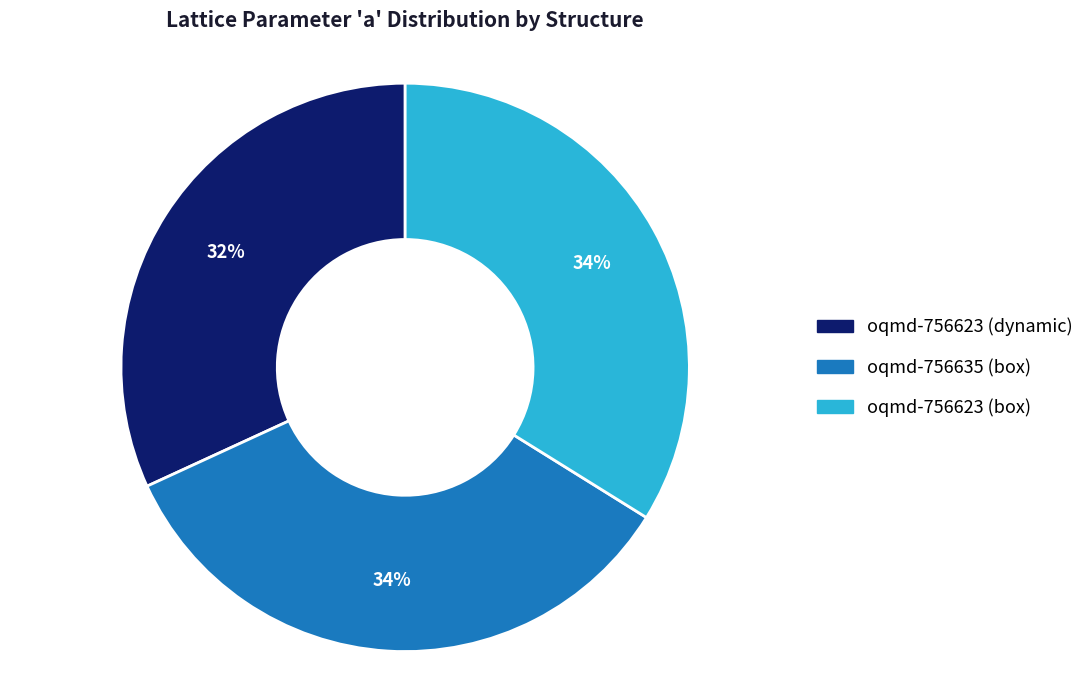

Is the sum of oqmd-756623 (box) and oqmd-756635 (box) greater than half?

Yes